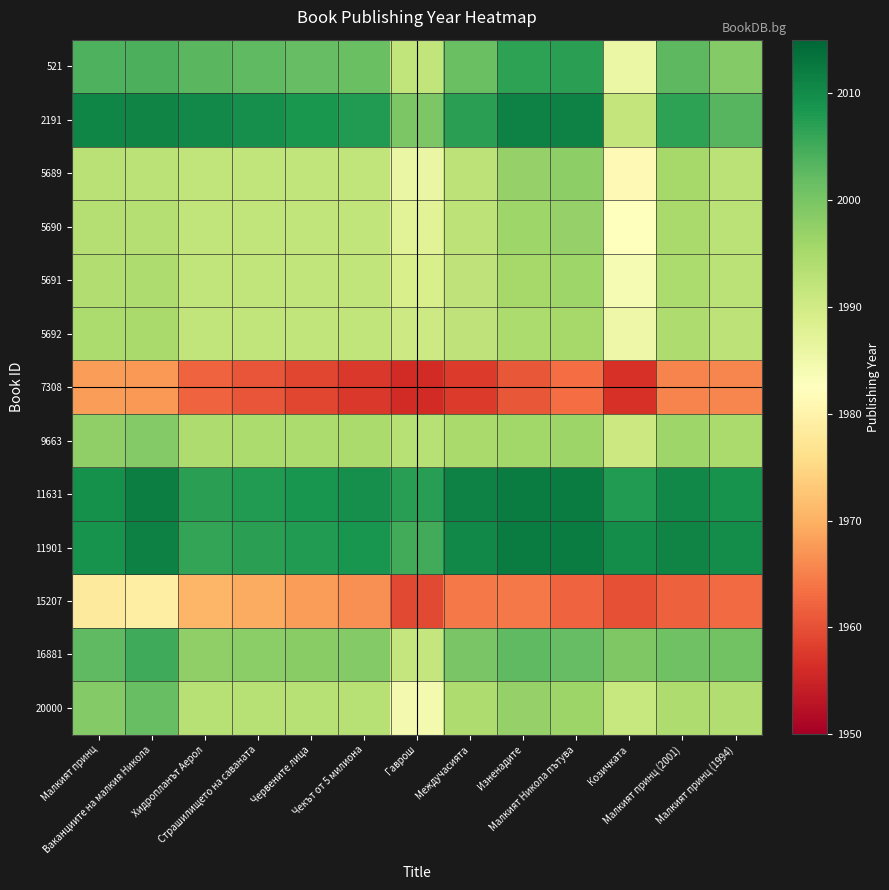

How many categories are shown in the chart?

13